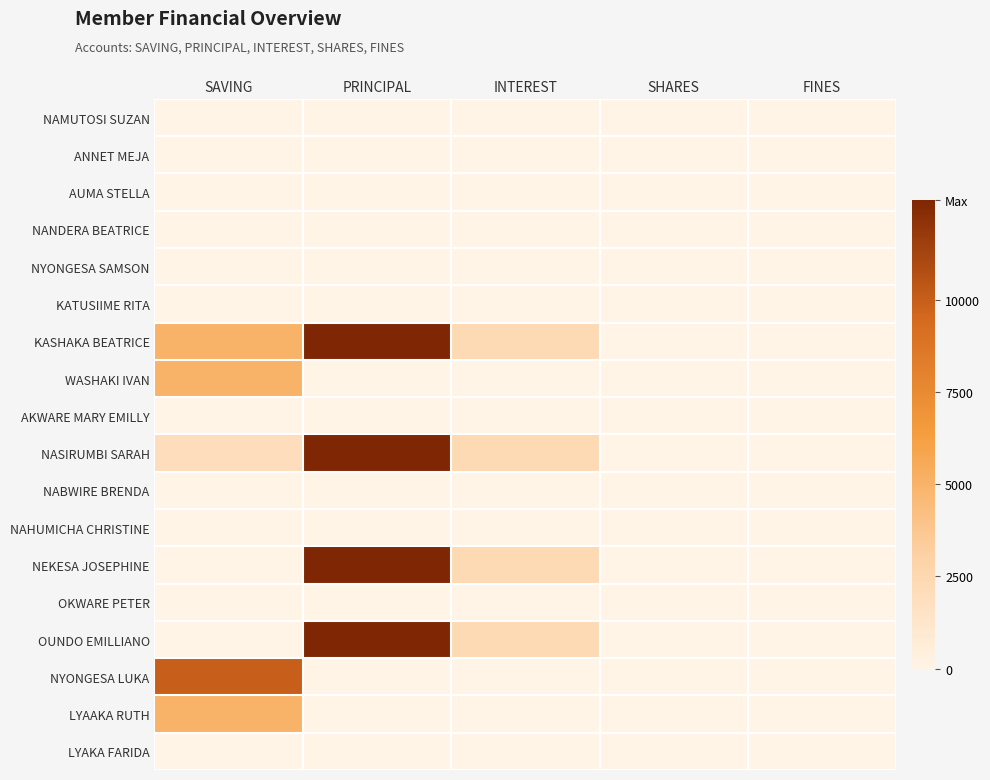

At how many categories does at least one series exceed 1951?

3